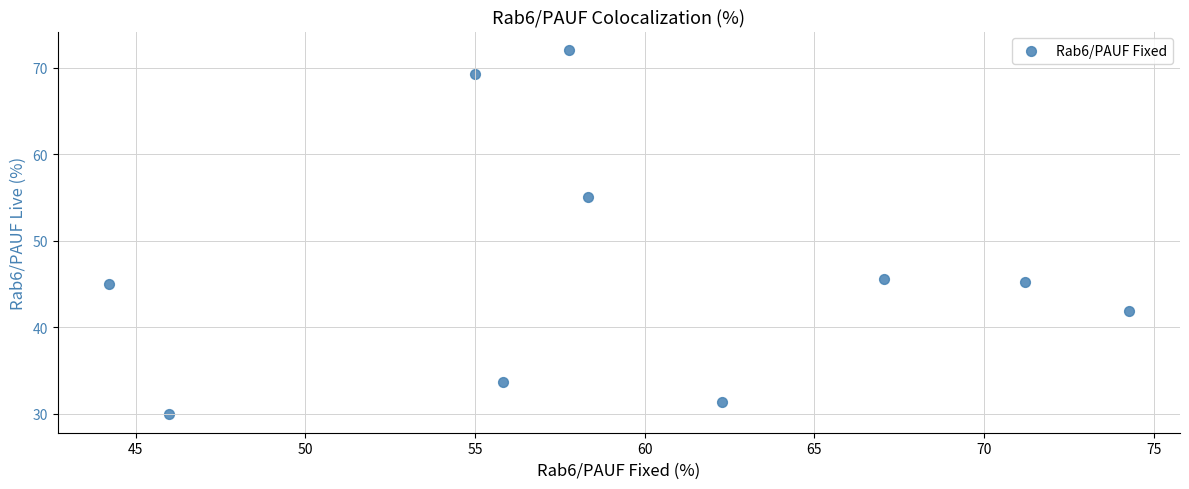

What is the range of X values (max minus min)?

30.1